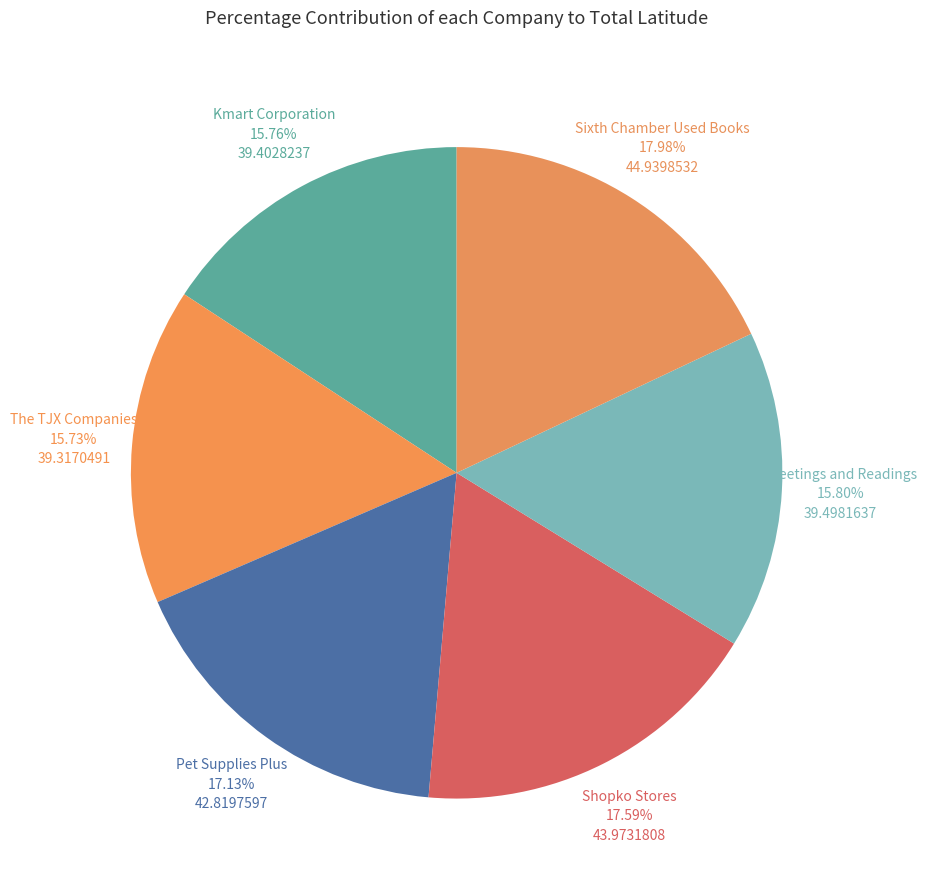

Combined, do Kmart Corporation and Pet Supplies Plus account for over 50%?

No